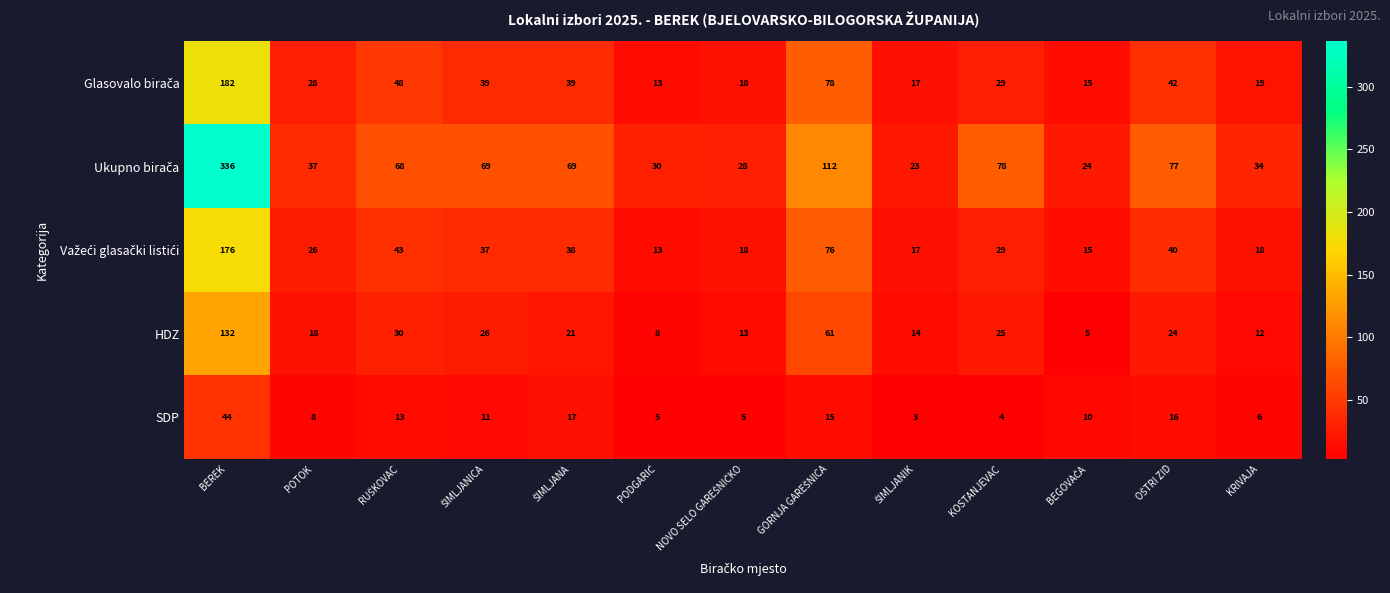

What is the highest value of the HDZ series?

132